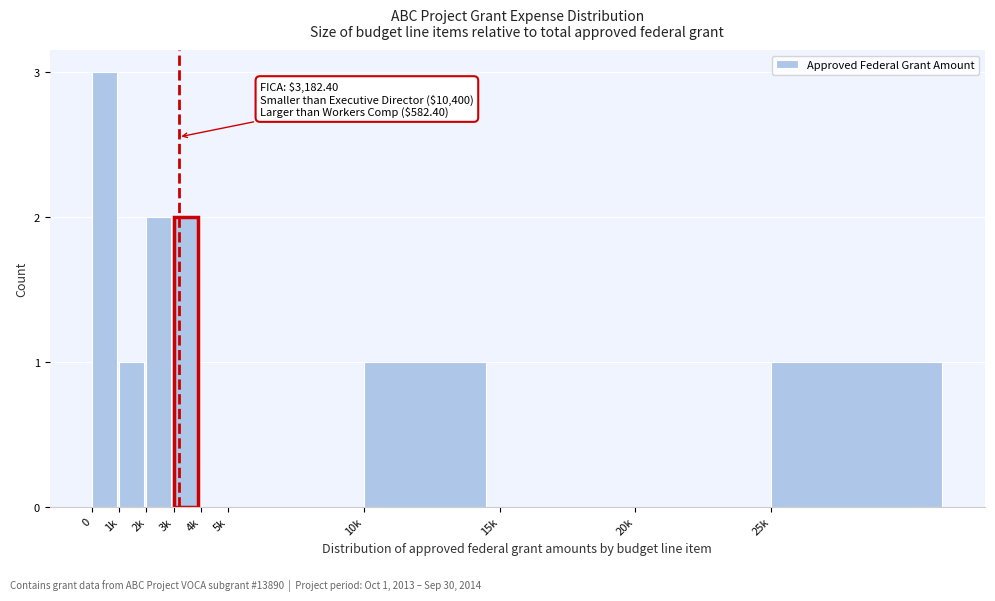

Reading left to right, transcribe all the data shown in this chart.

0=3	1k=1	2k=2	3k=2	4k=0	5k=0	10k=1	15k=0	20k=0	25k=1